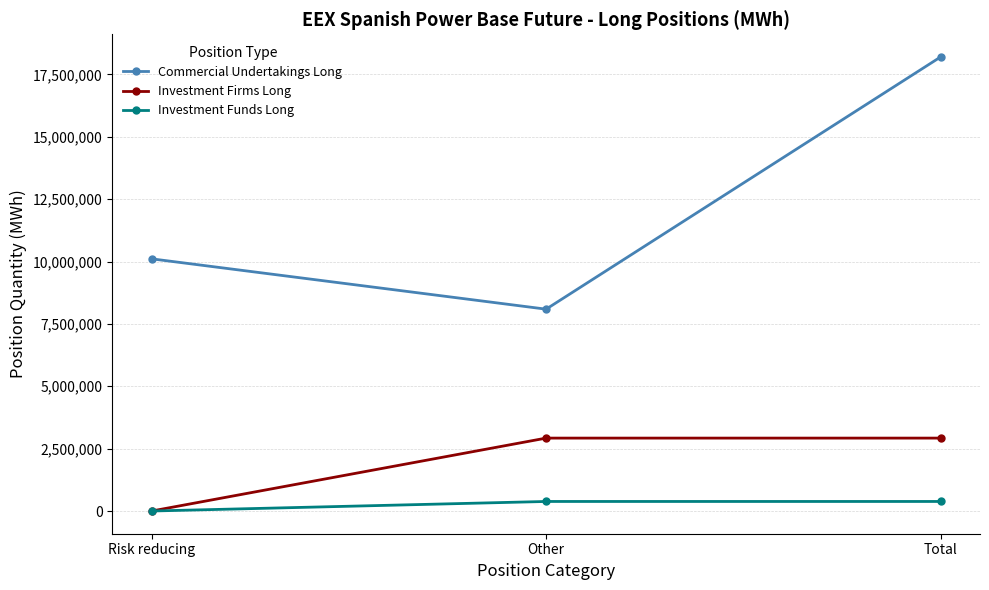

Reading left to right, transcribe all the data shown in this chart.

Commercial Undertakings Long: Risk reducing=10108989	Other=8091346	Total=18200335
Investment Firms Long: Risk reducing=0	Other=2923090	Total=2923090
Investment Funds Long: Risk reducing=0	Other=382974	Total=382974